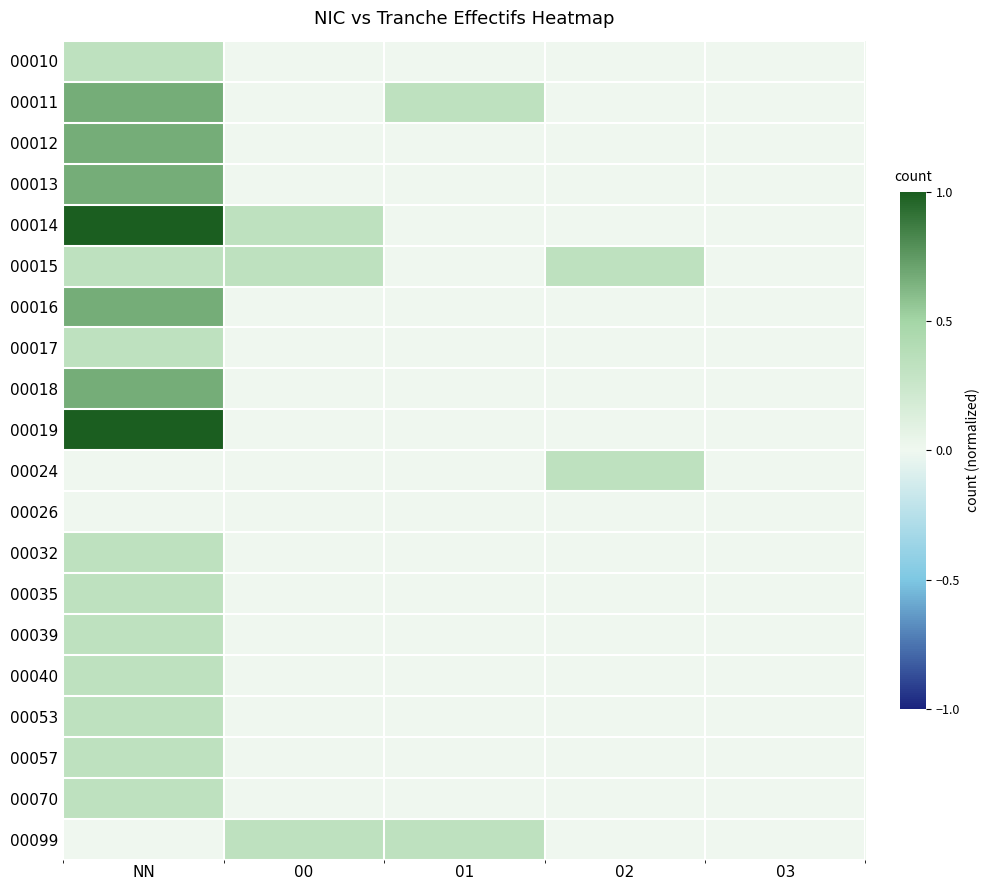

At how many categories does at least one series exceed 0?

4